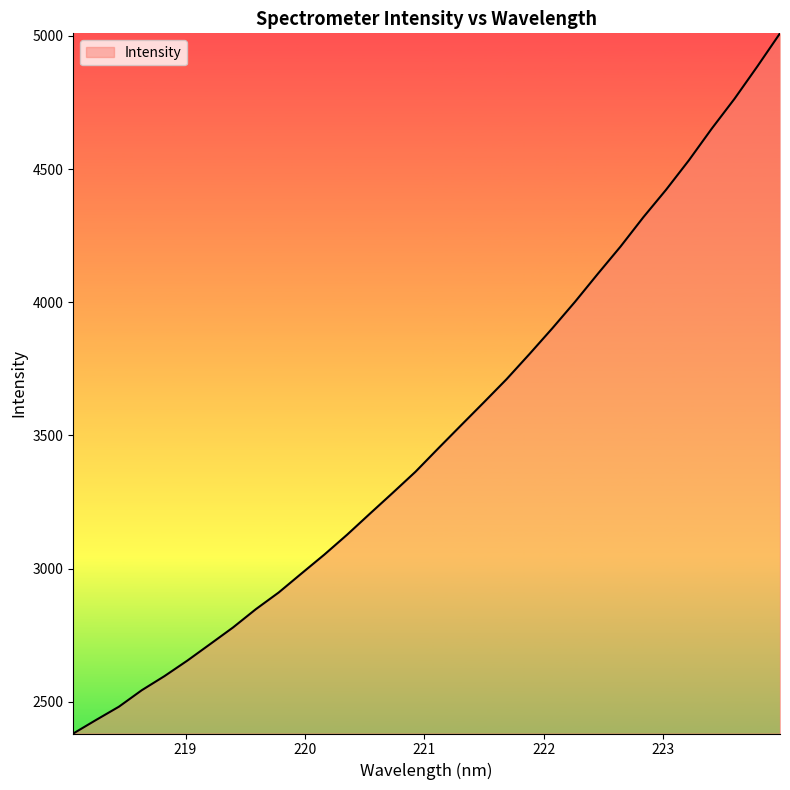

True or false: there are more than 0 points higher than both neighbors.

False